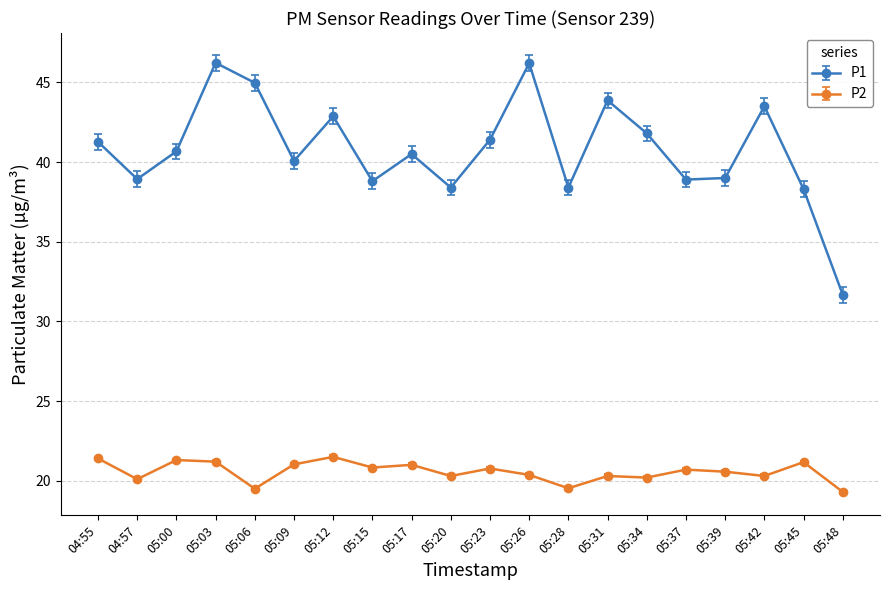

Between 05:17 and 05:48, which series saw the biggest shift?

P1